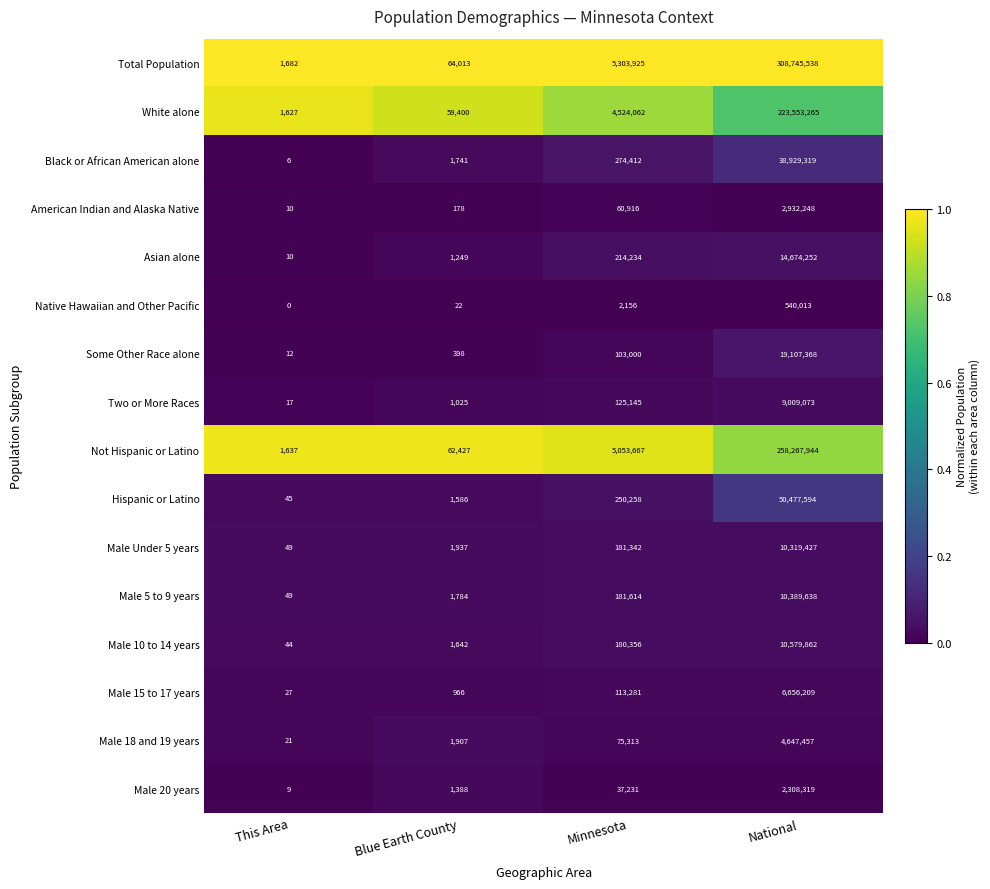

What is the difference between the maximum and minimum values in the Male 18 and 19 years series?

4647436